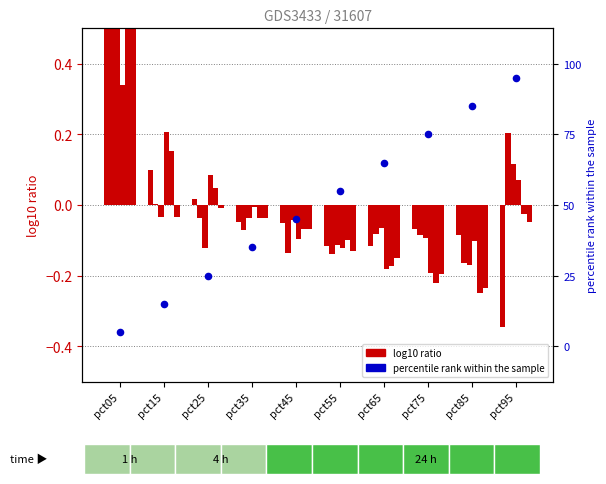

Is the value of May at pct45 greater than the value of Feb at pct45?

No